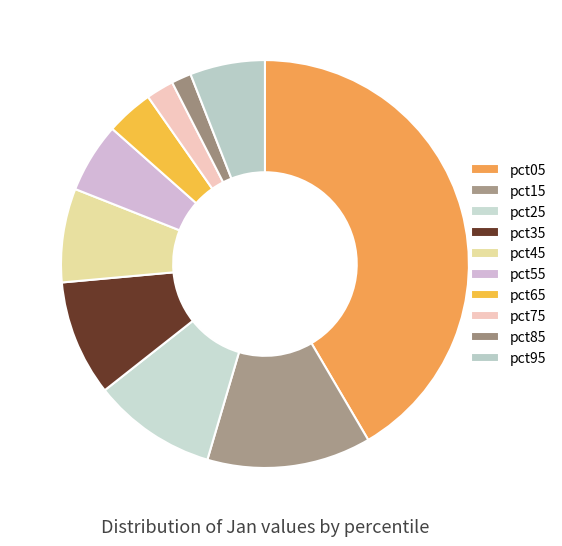

How much of the chart is everything except pct15?

87.0%